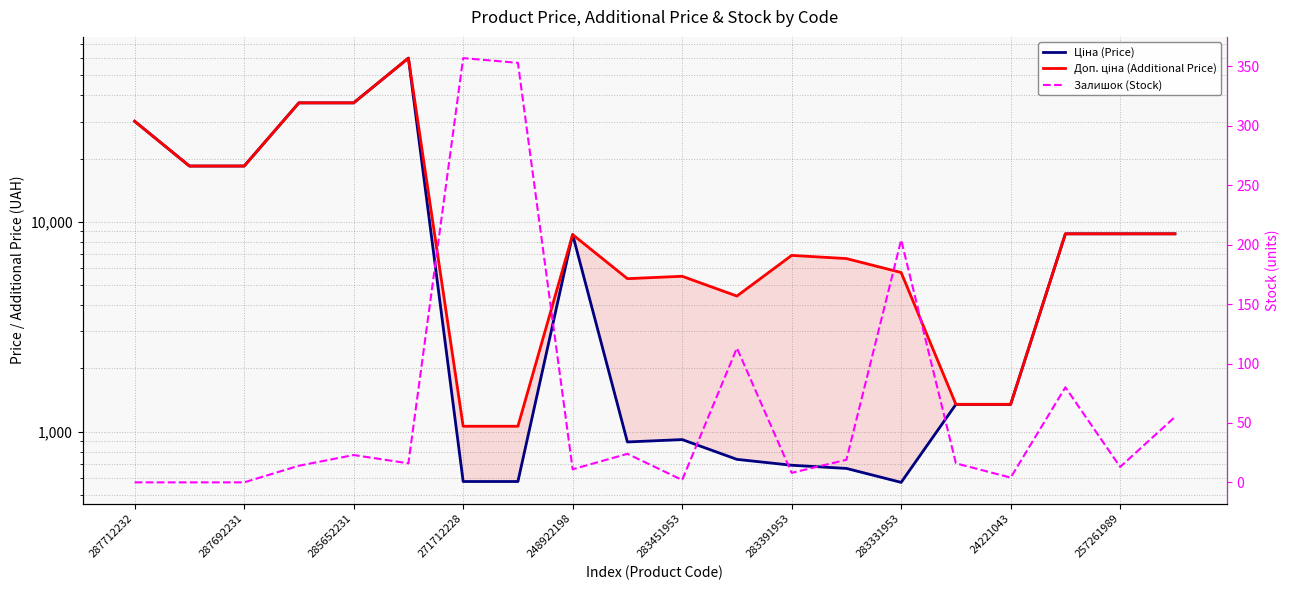

Which label corresponds to the smallest value in the chart?

287712232